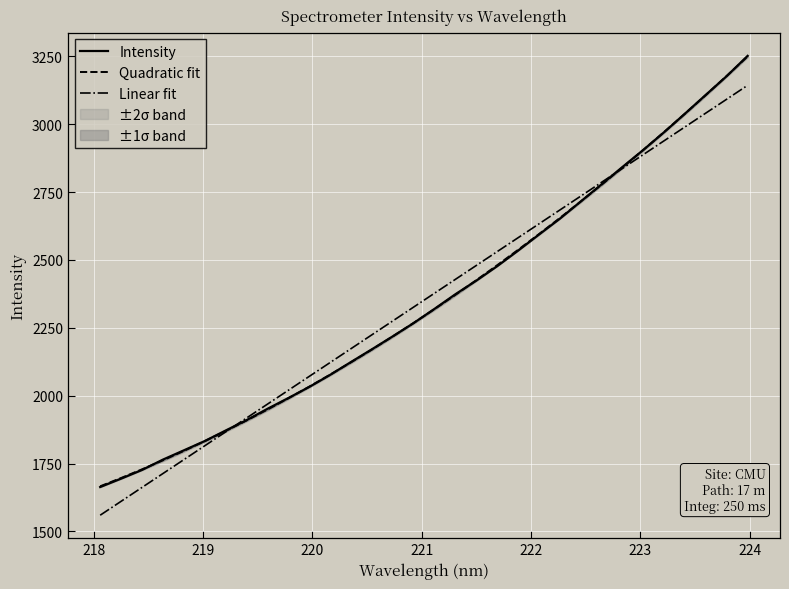

How many lines are shown in the chart?

3